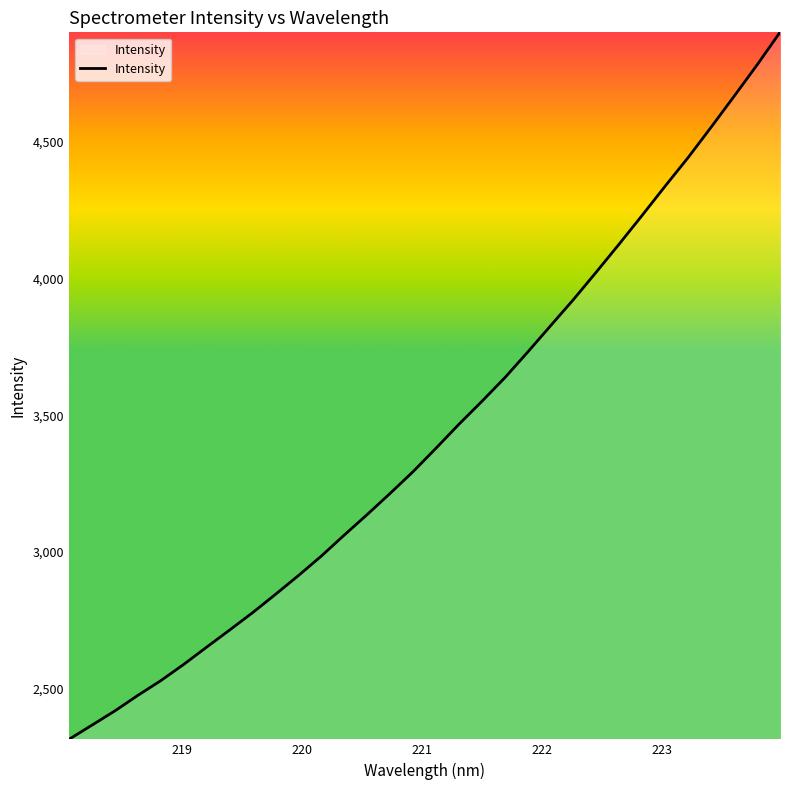

What is the difference between the maximum and minimum values?

2586.6